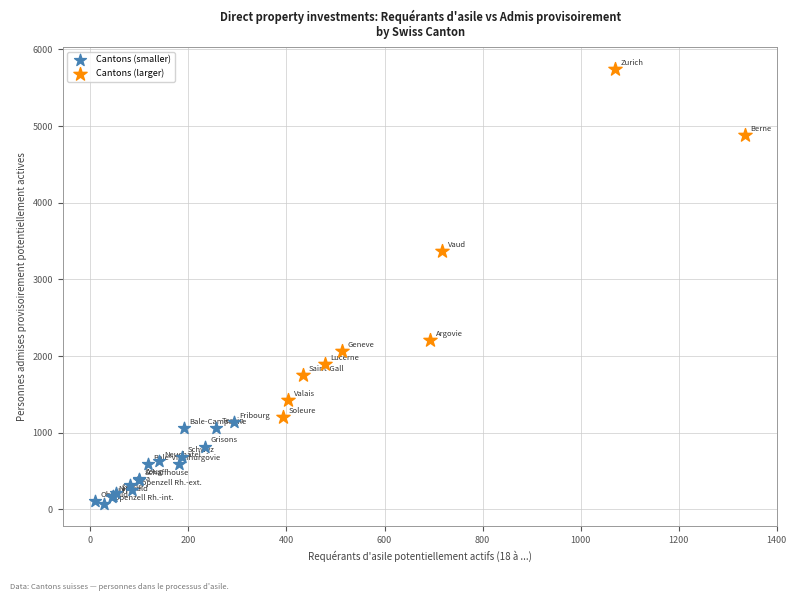

Which series contains the lowest Y value?

Cantons (smaller)